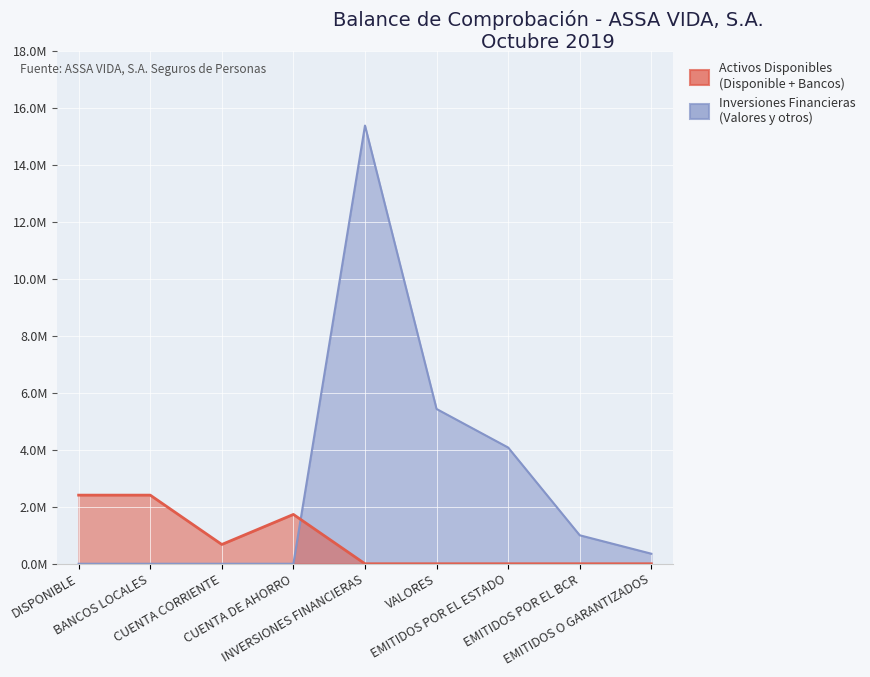

Where do Activos Disponibles and Inversiones Financieras first cross each other?

CUENTA DE AHORRO and INVERSIONES FINANCIERAS